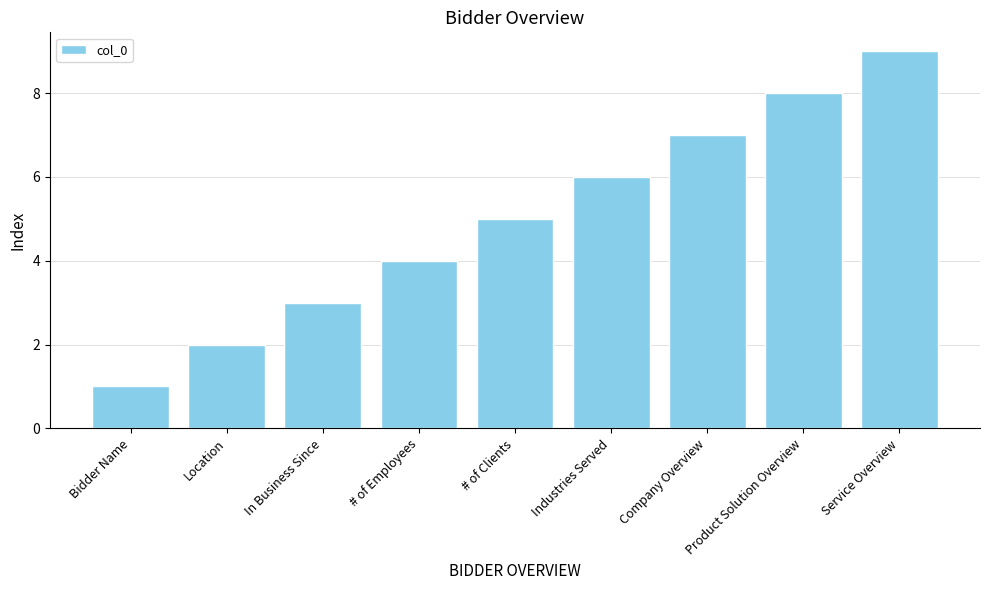

What is the sum of all values?

45